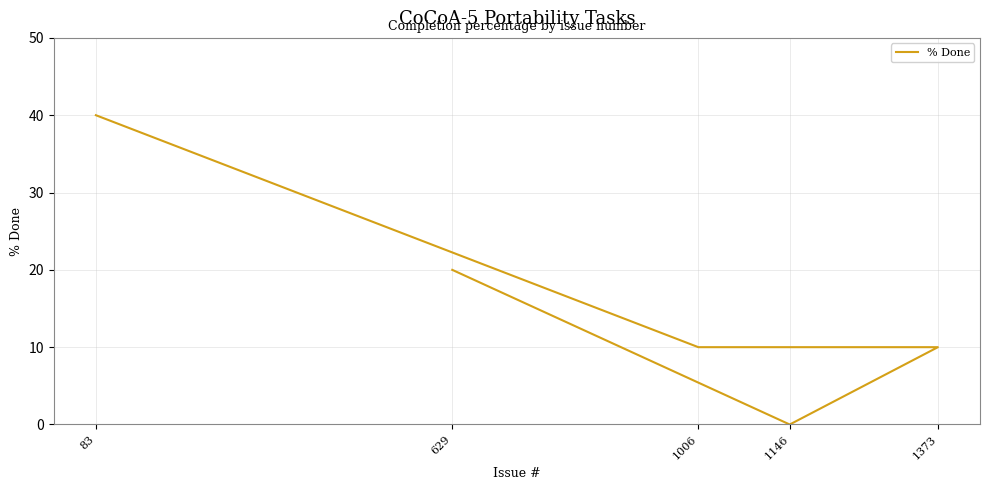

At which label does the data first exceed 10?

83